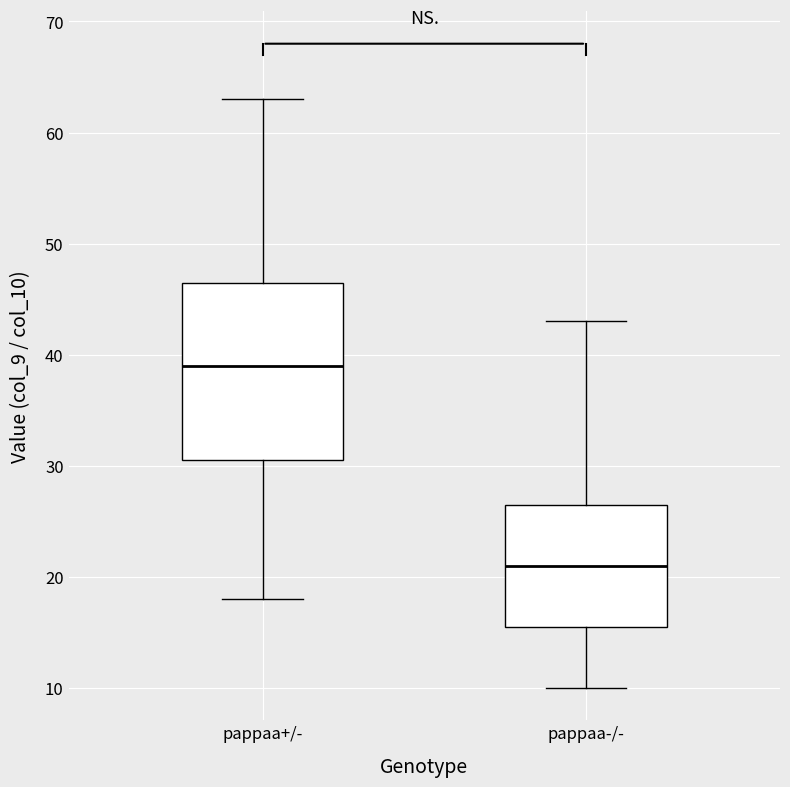

Which box has the highest median line?

pappaa+/-